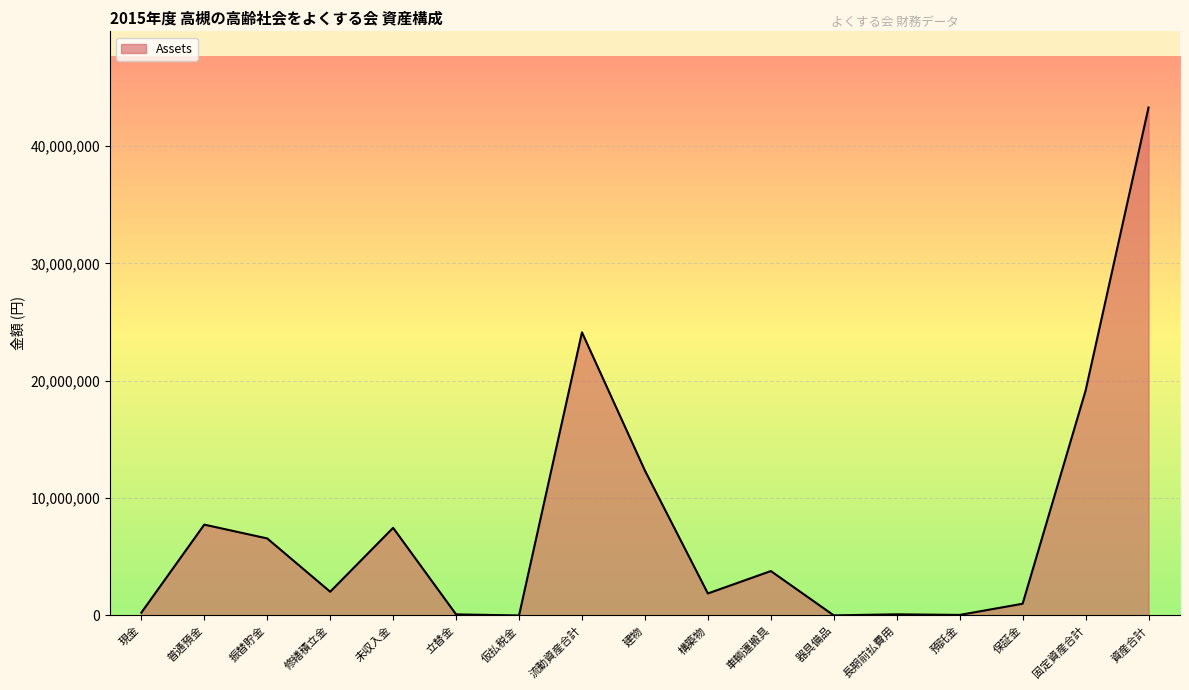

Approximately how many times larger is the value at 振替貯金 compared to 保証金?

6.6